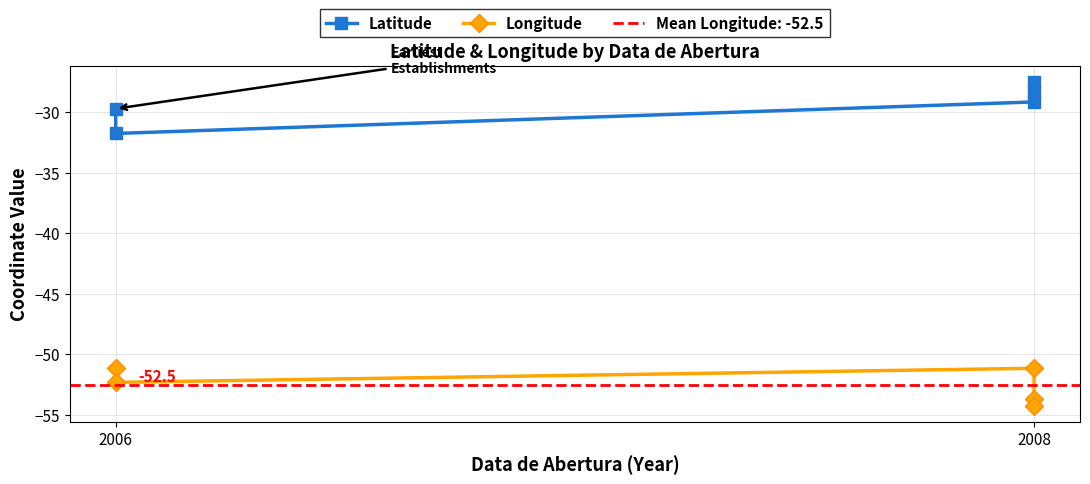

What is the total value across all series at 2006?

-80.9